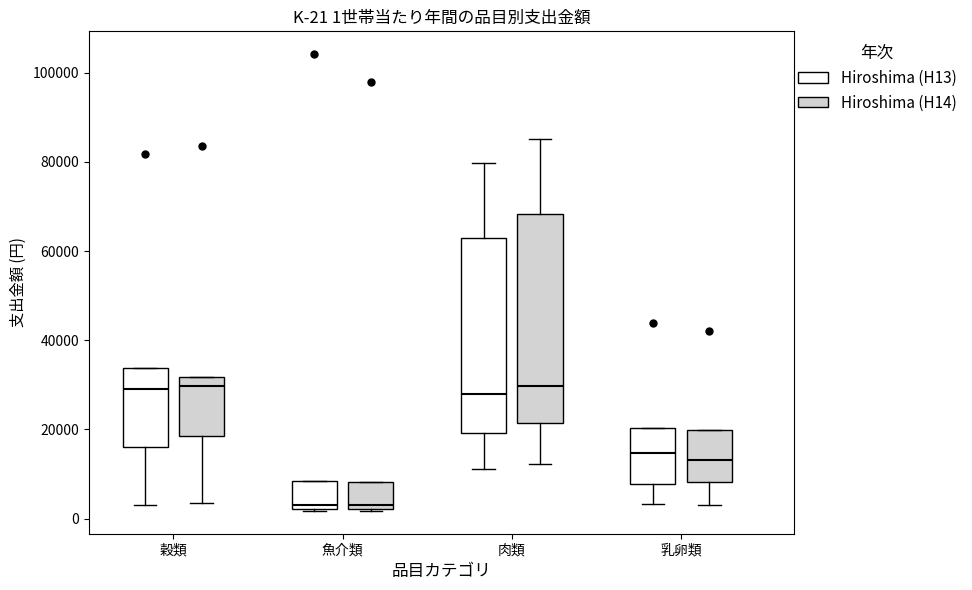

Which box is the tallest, from its lower edge to its upper edge?

肉類 (Hiroshima (H14))